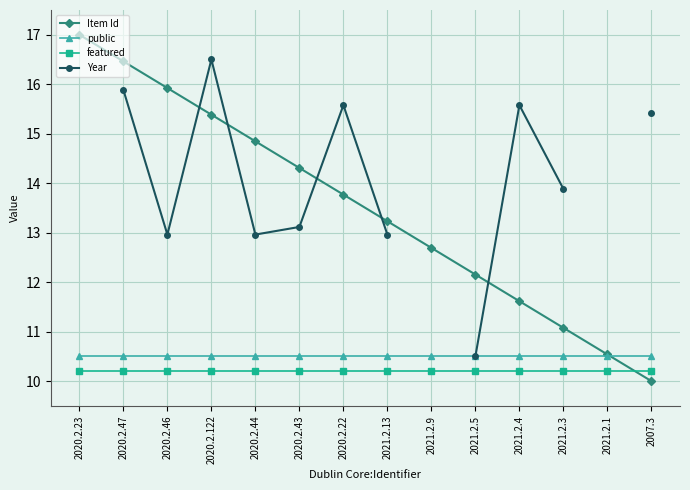

Which has a higher value, 2020.2.23 or 2021.2.9?

2020.2.23